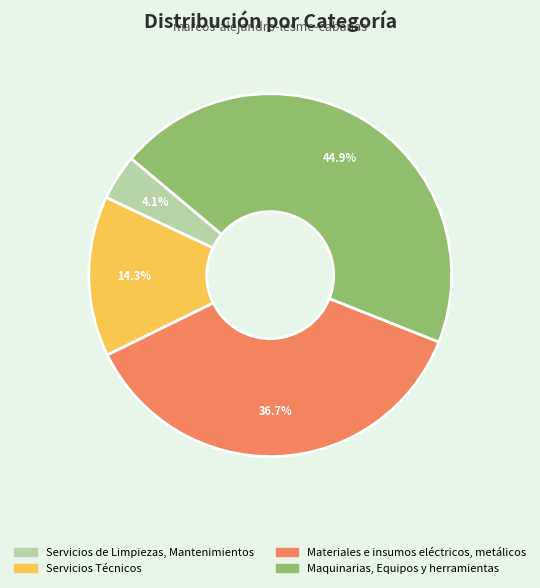

Does any single category account for the majority?

No